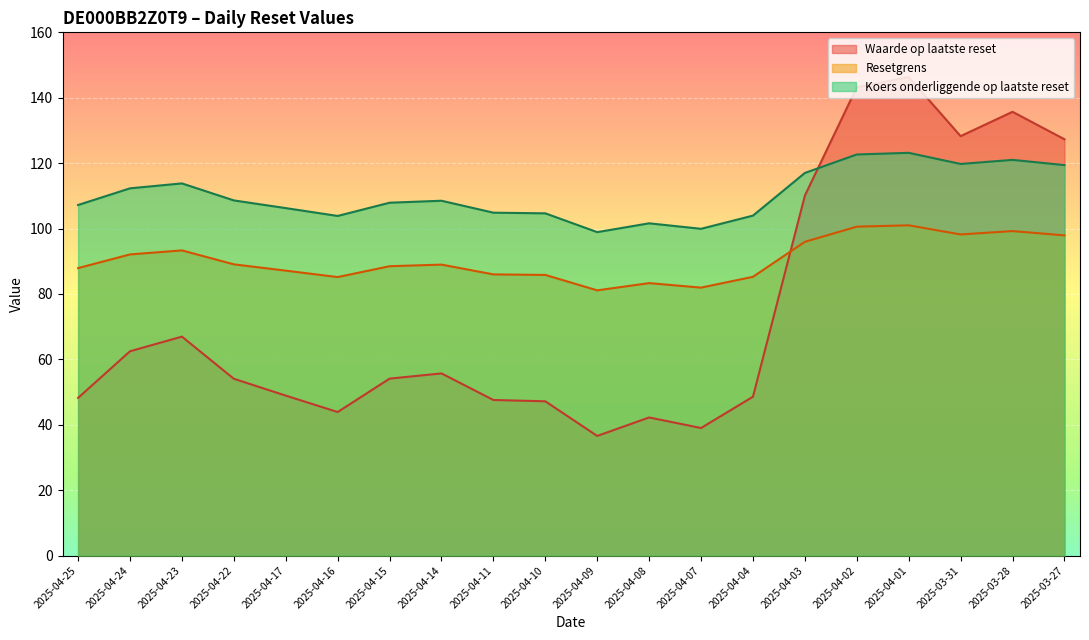

The value of Waarde op laatste reset at 2025-04-25 is 23.3. True or false?

False